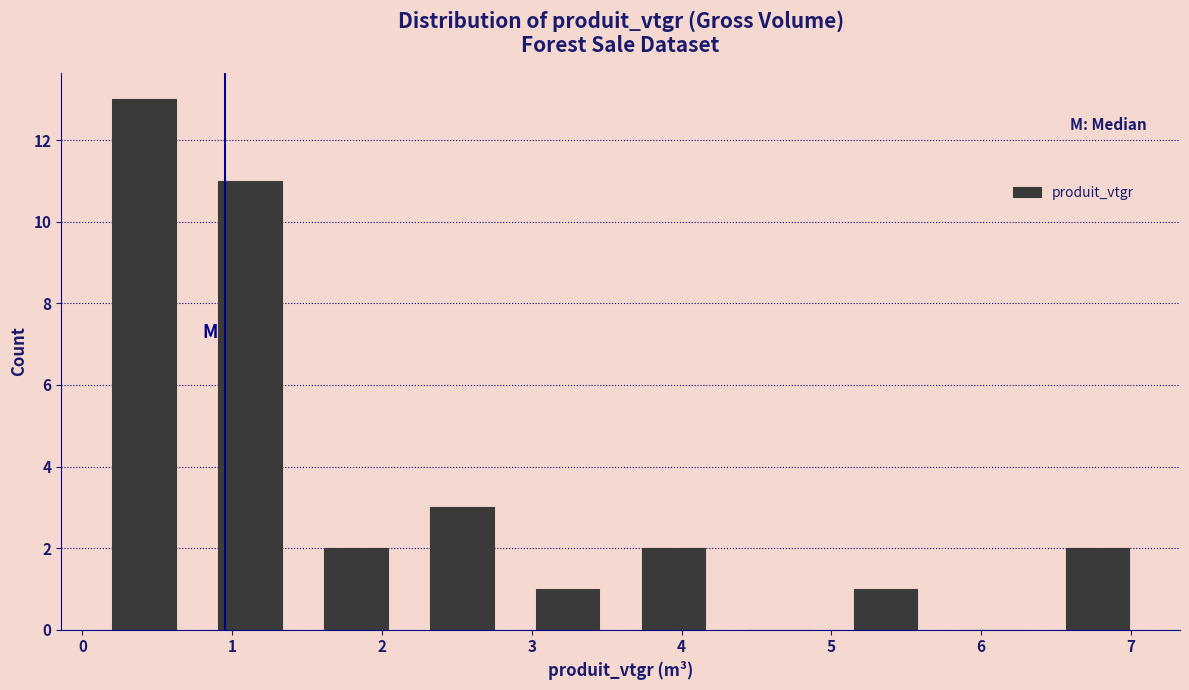

How tall is the bar that spans 0.8 to 1.5 on the x-axis? Neither the bar edges nor the heights are printed on the chart, so give them approximately, as read against the axes.

11